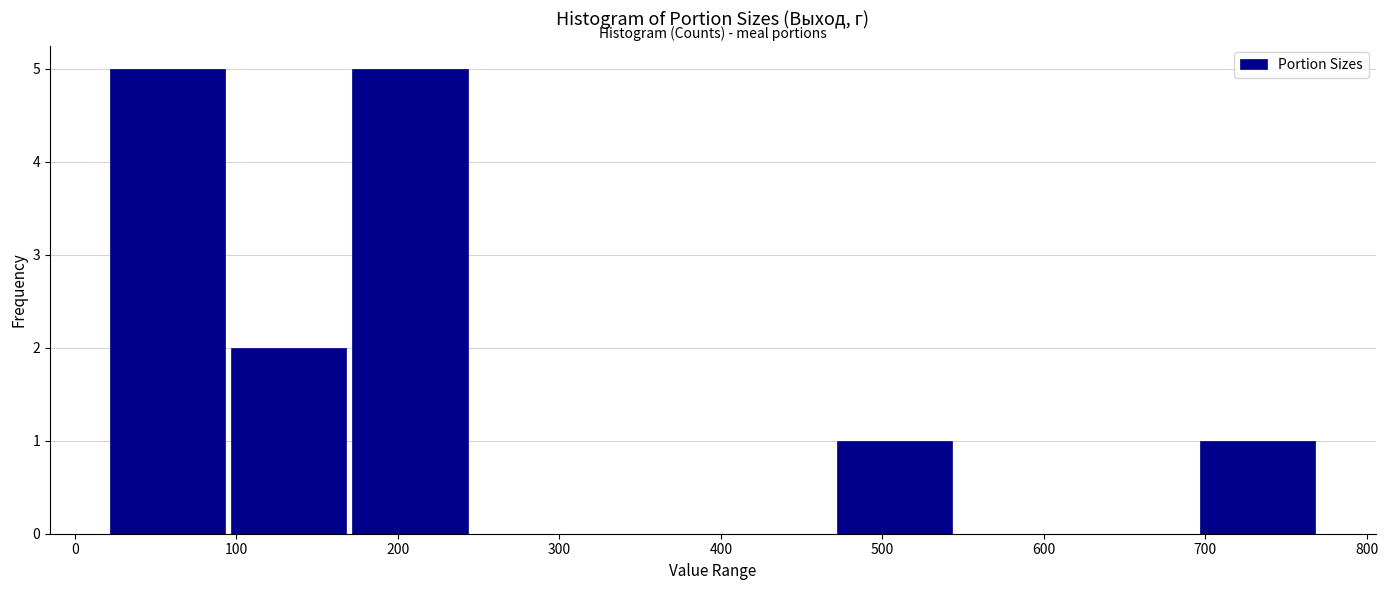

Reading left to right, list every bar in this chart as the range it spans on the x-axis followed by its height. Neither the bar edges nor the heights are printed on the chart, so give them approximately, as read against the axes.

20 to 95: 5
95 to 170: 2
170 to 245: 5
245 to 320: 0
320 to 395: 0
395 to 470: 0
470 to 545: 1
545 to 620: 0
620 to 695: 0
695 to 770: 1